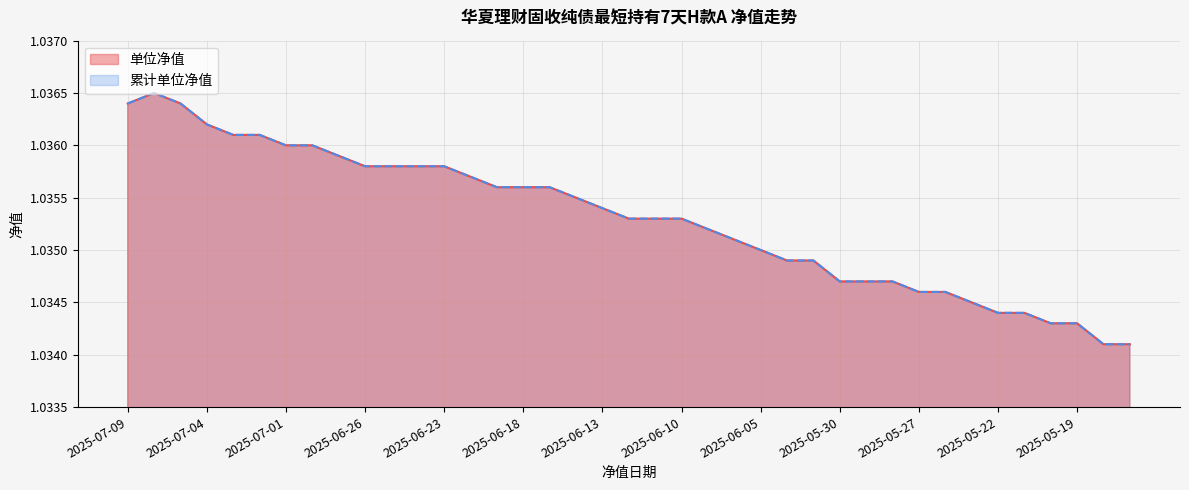

Which label corresponds to the smallest value in the chart?

2025-05-16